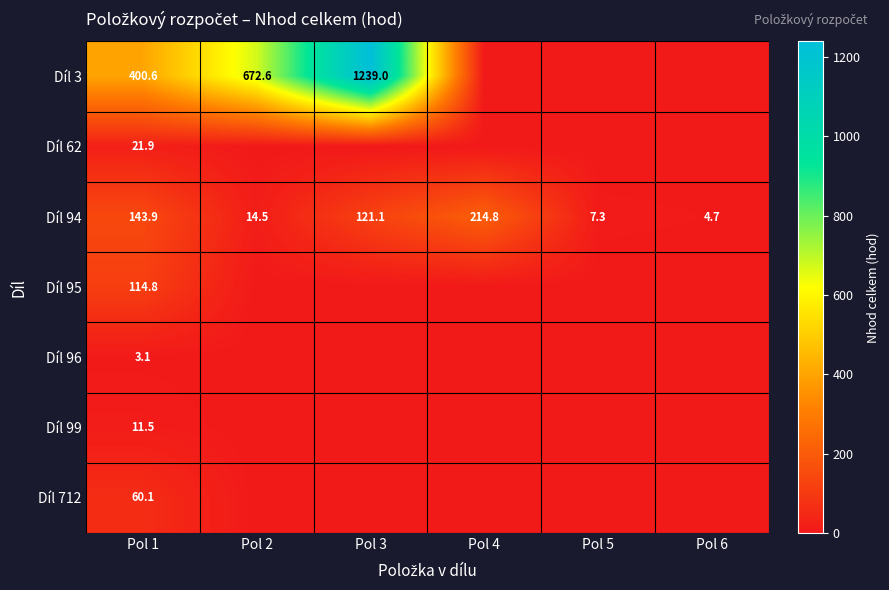

What is the total value across all series at Pol 1?

755.9